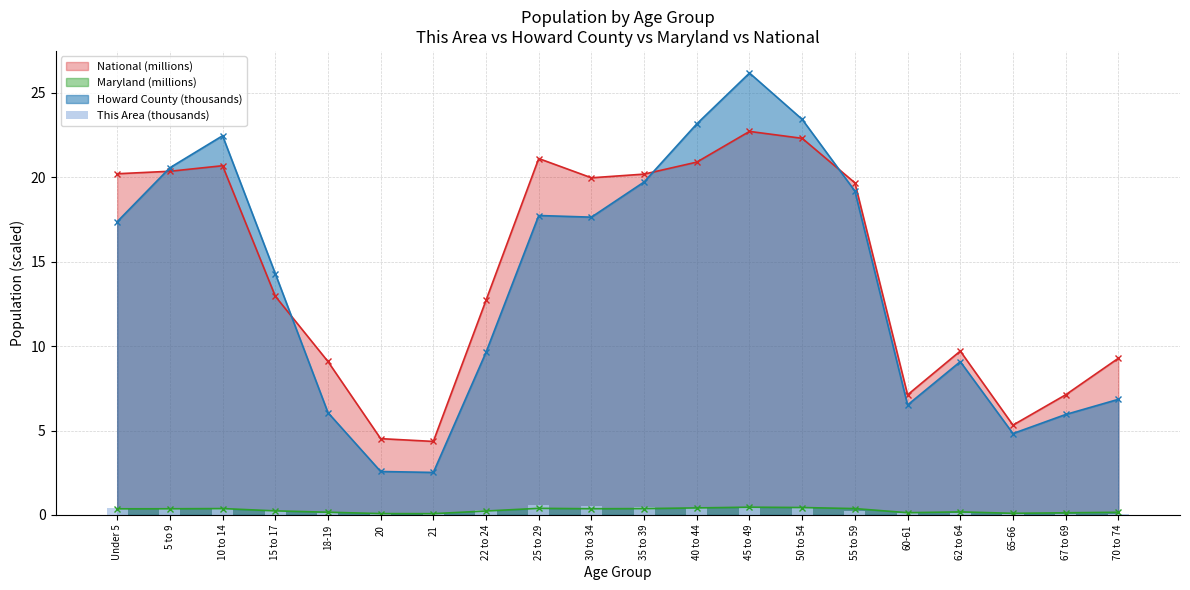

The value at 67 to 69 is 0.1. True or false?

True